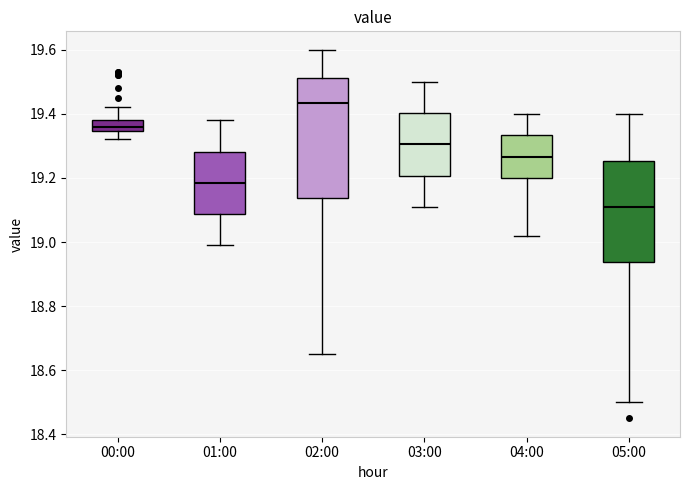

Which box is the tallest, from its lower edge to its upper edge?

02:00